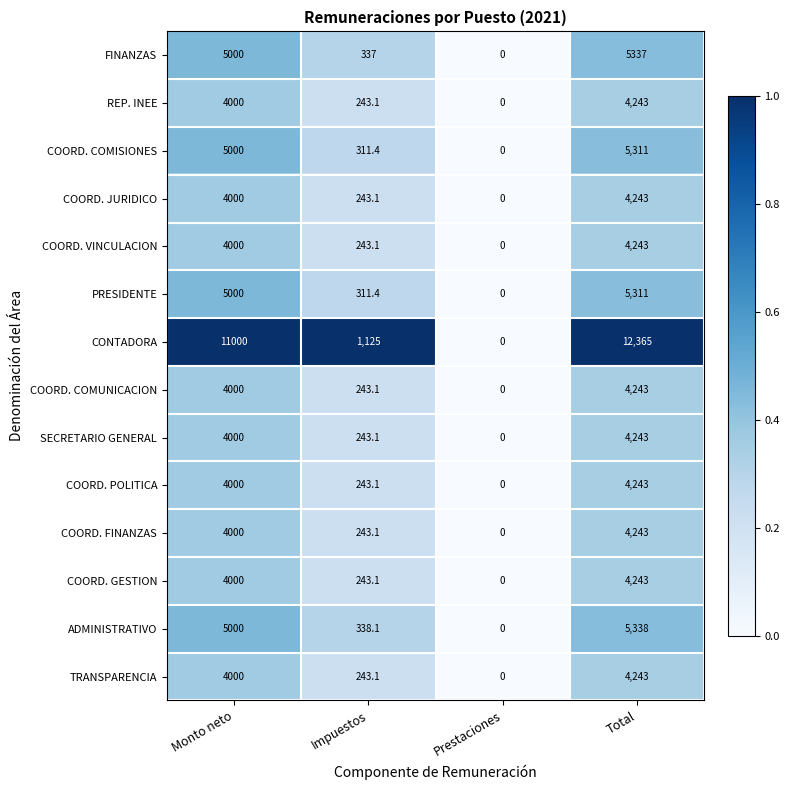

Is the value of REP. INEE at Impuestos greater than the value of COORD. VINCULACION at Total?

No